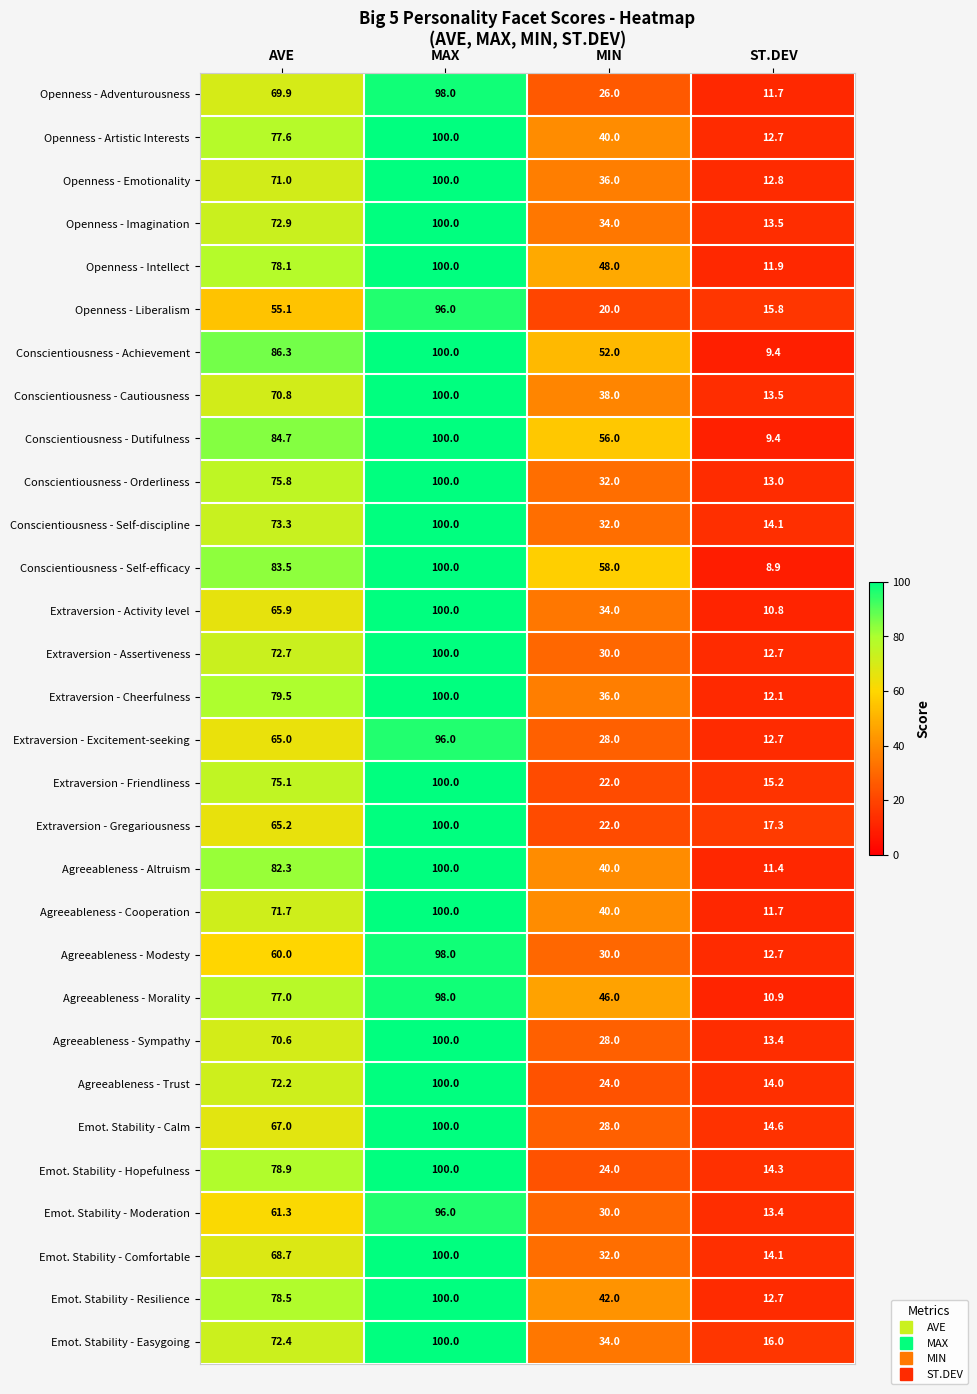

Read the Openness - Intellect value at AVE.

78.1